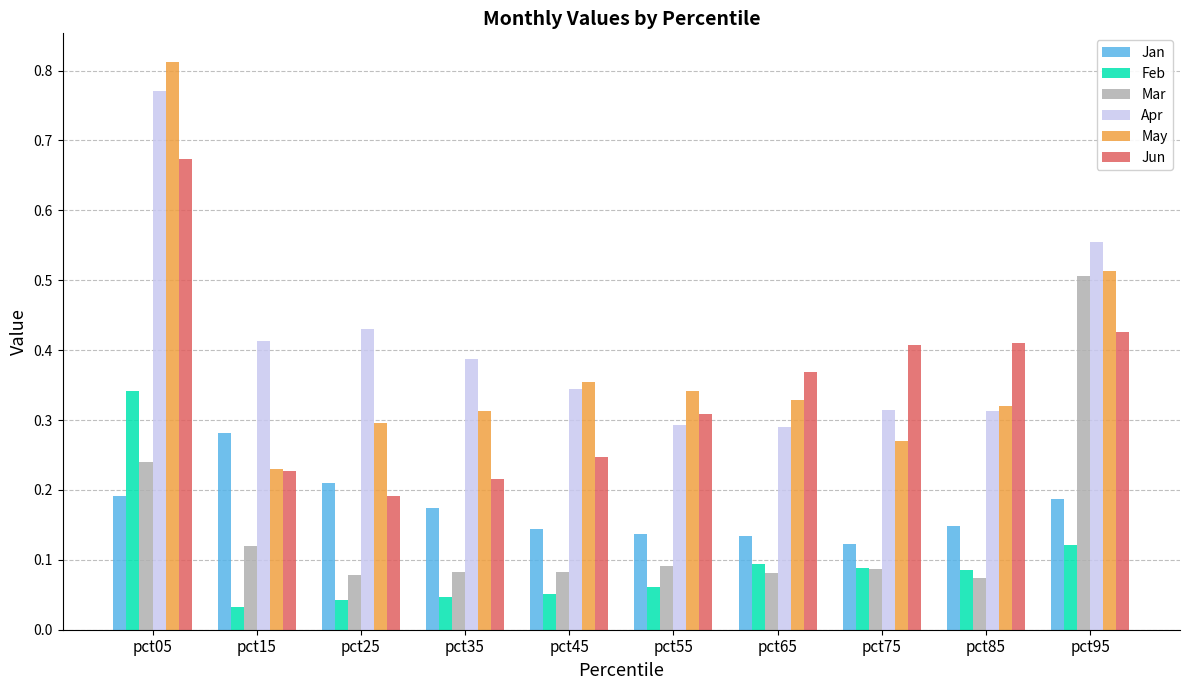

The Feb series shows 0.0 at pct45. True or false?

False